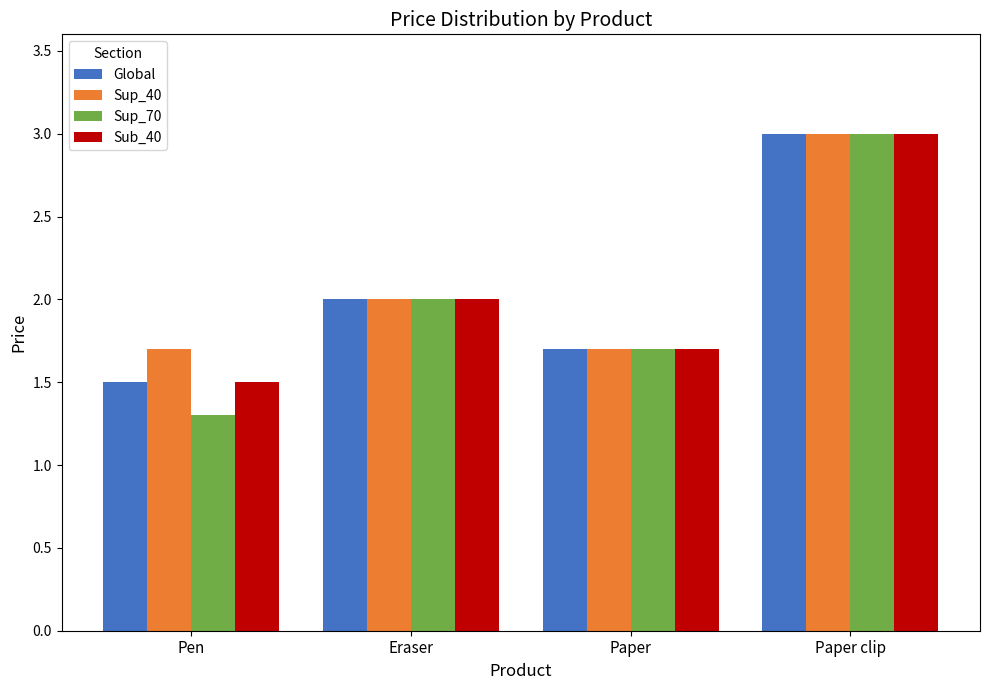

Reading left to right, list all the values displayed in this chart.

Global: 1.5	2.0	1.7	3.0
Sup_40: 1.7	2.0	1.7	3.0
Sup_70: 1.3	2.0	1.7	3.0
Sub_40: 1.5	2.0	1.7	3.0